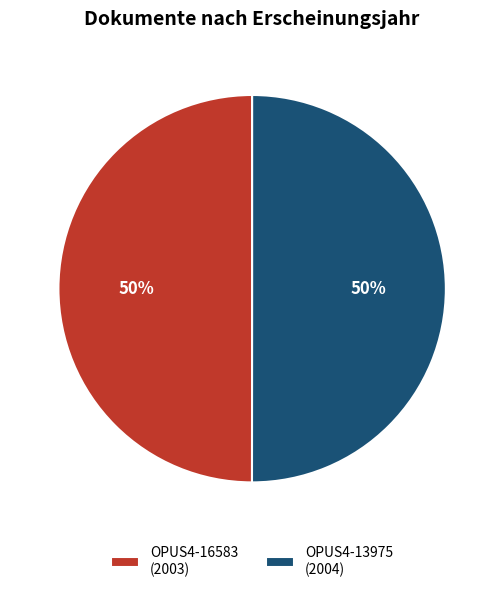

How many slices are in this pie chart?

2